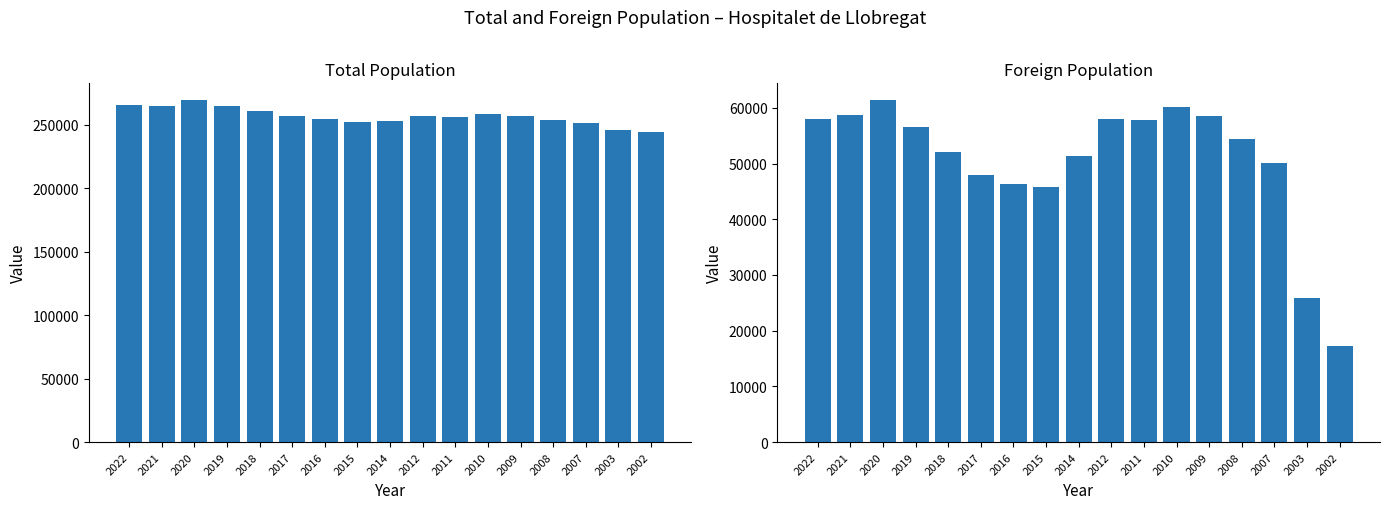

Reading right to left, extract all data points from this chart.

Total popul.: 244323	246415	251848	253782	257038	258642	256065	257057	253518	252171	254804	257349	261068	264923	269382	264657	265444
Foreign popul.: 17333	25824	50068	54351	58555	60170	57742	58086	51410	45786	46354	48033	52014	56506	61348	58685	58037